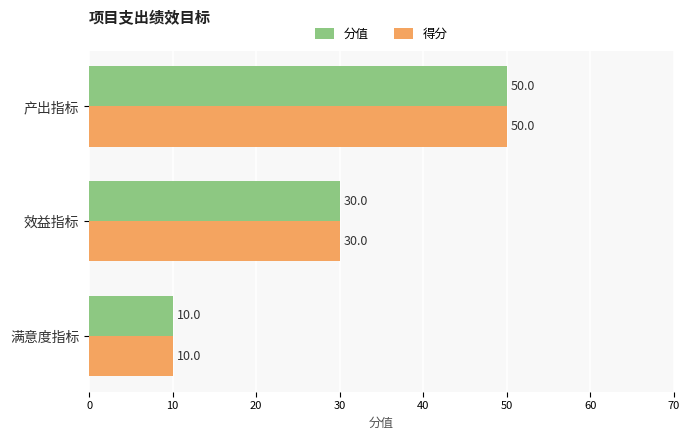

What is the total value across all series at 满意度指标?

20